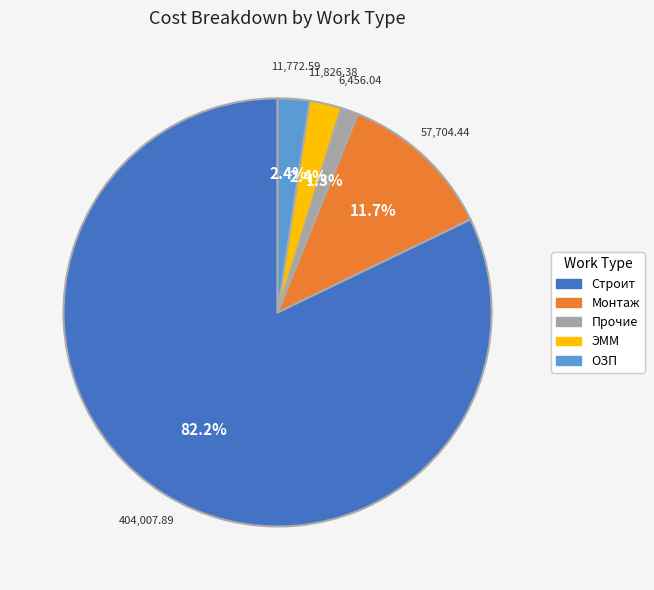

Does Строит account for over 50% of the chart?

Yes